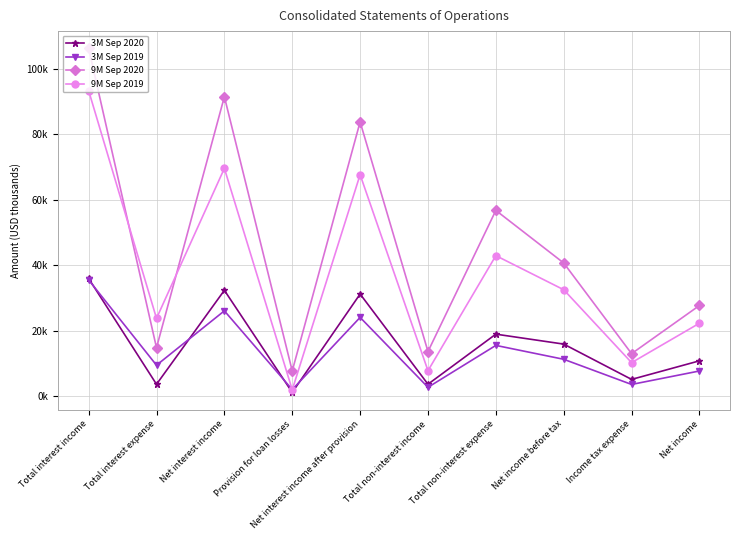

Is this an area chart (filled region under the line)?

No